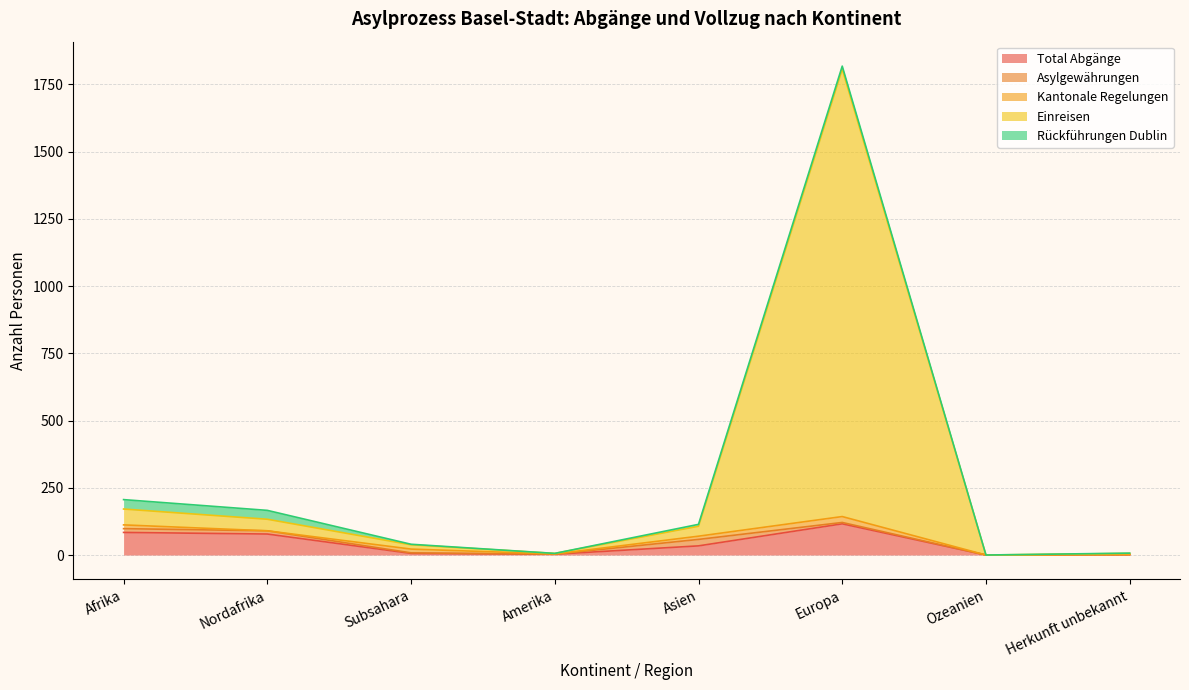

Does the chart have visible grid lines?

Yes